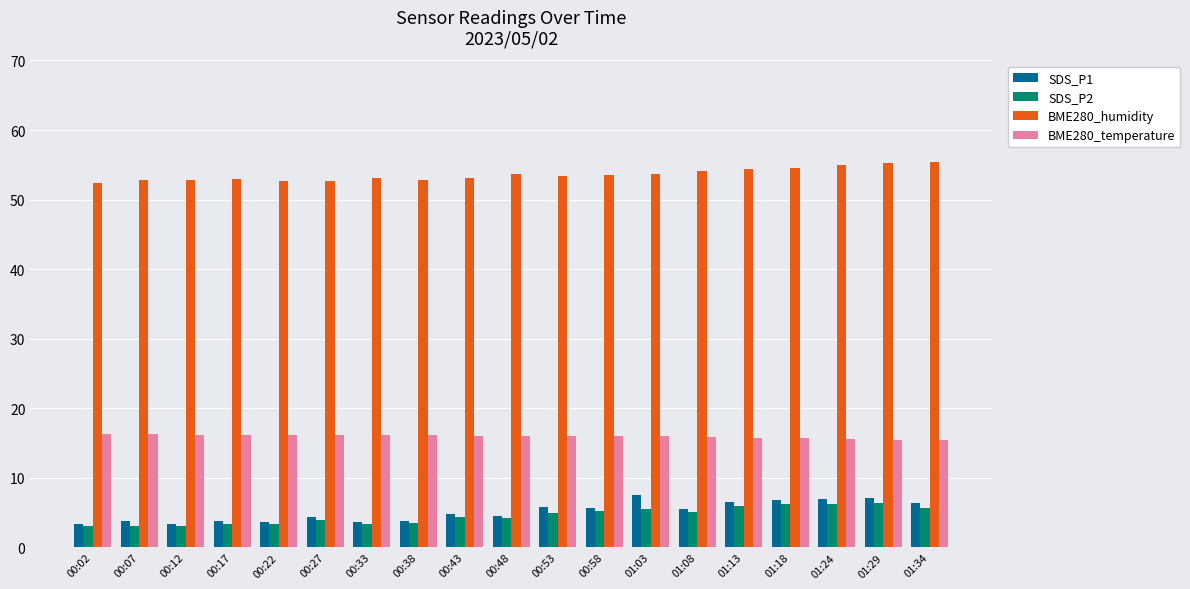

What is the minimum value for BME280_humidity?

52.4